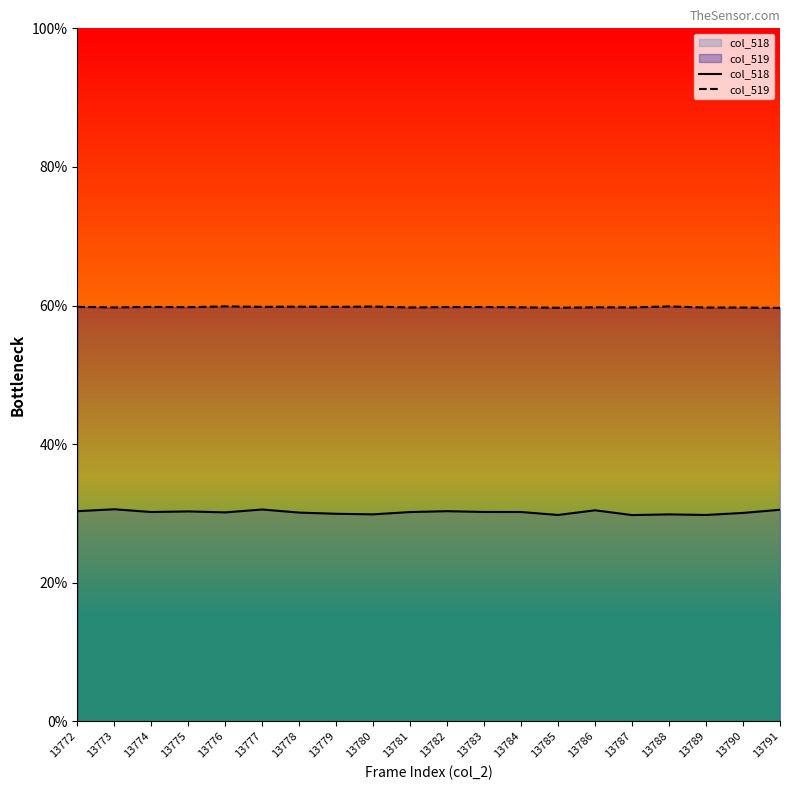

Is the value of col_518 at 13783 greater than the value of col_519 at 13788?

No